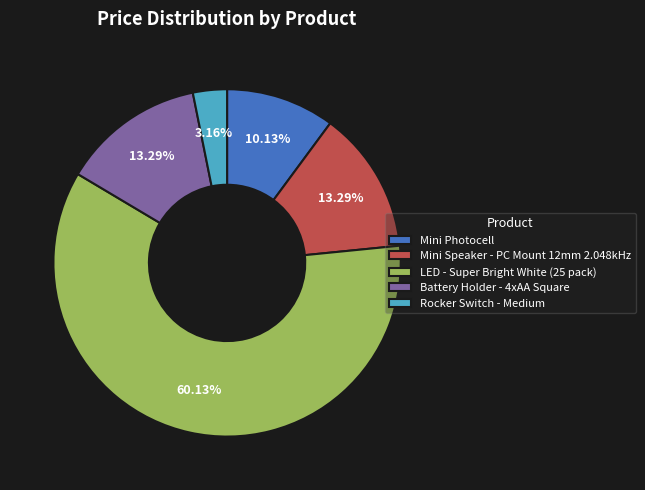

What is the smallest slice in the pie chart?

Rocker Switch - Medium